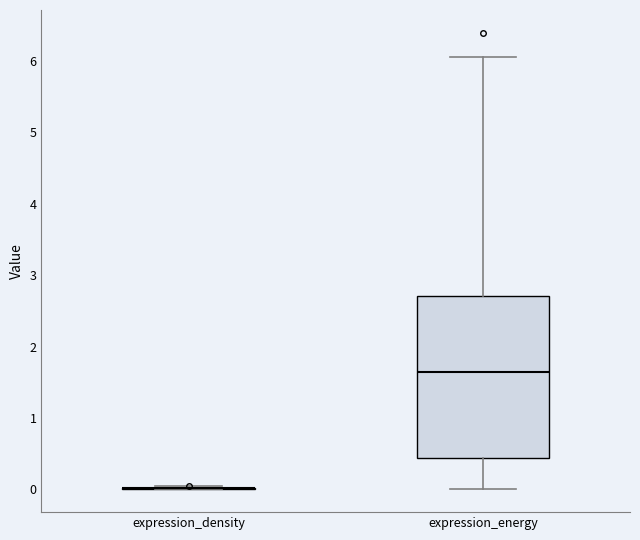

Reading left to right, read every box against the y-axis: the position of its median line, the range the box covers, and the ends of its whiskers. The values are not printed on the chart, so give them approximately, as read against the axis.

expression_density: box collapsed to a line at 0.0, whiskers 0.0 to 0.0
expression_energy: median 1.6, box 0.4 to 2.7, whiskers 0.0 to 6.1